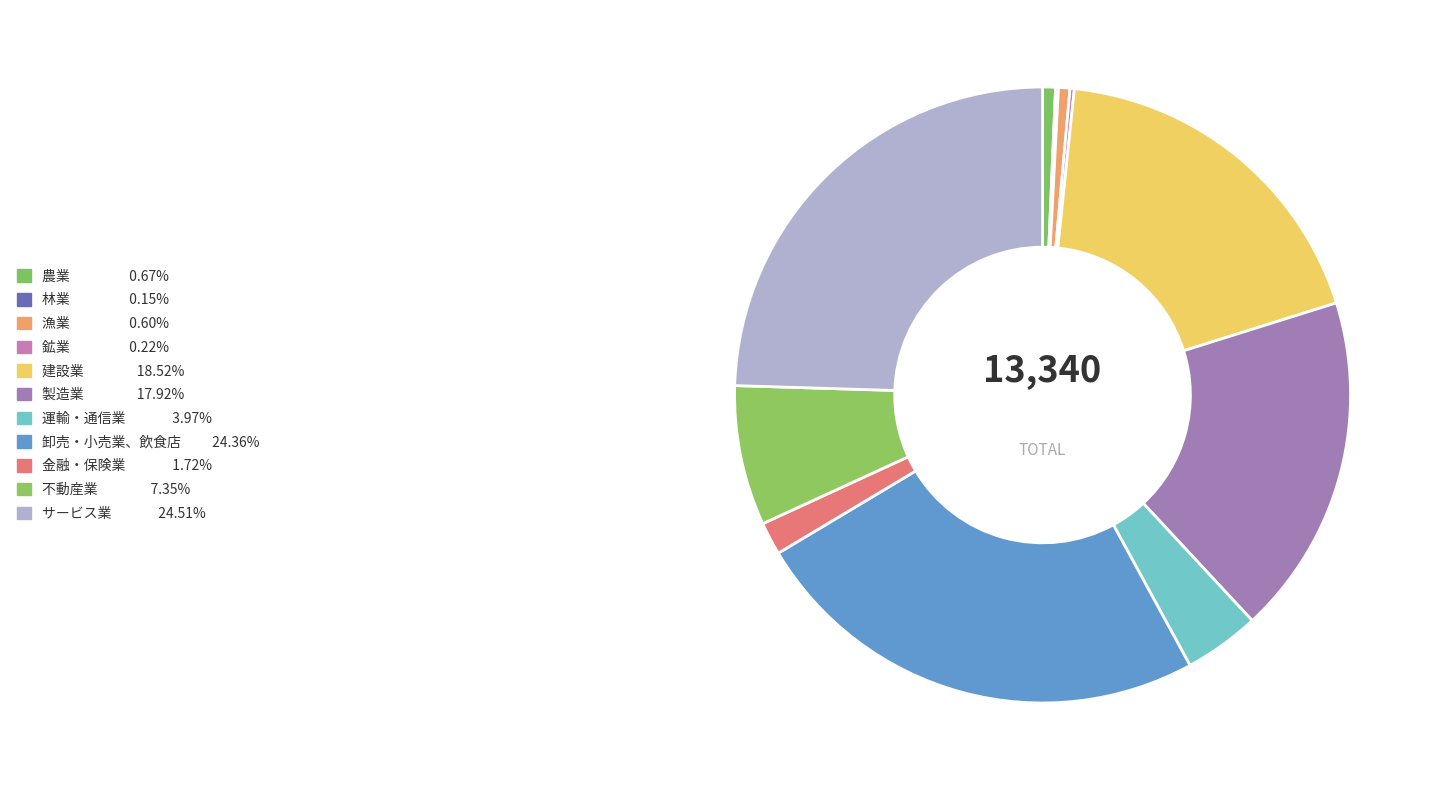

How much of the chart is everything except 不動産業?

92.7%